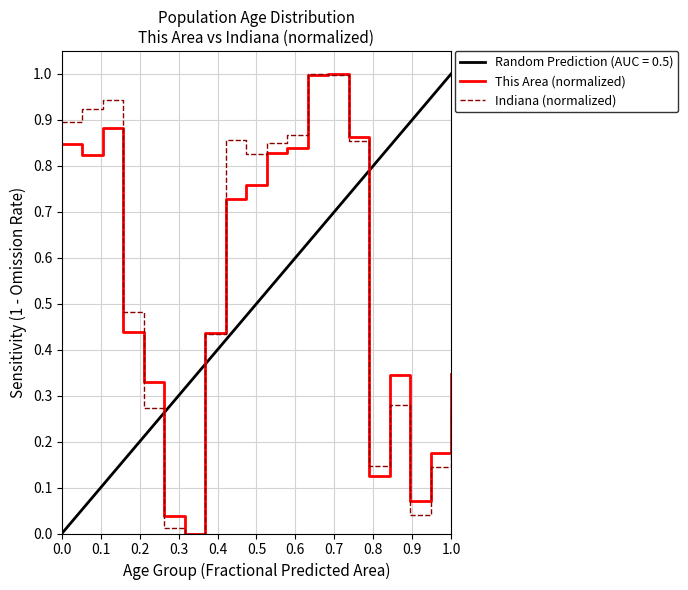

True or false: Indiana (normalized) has a value of 1.4 at 1.0.

False